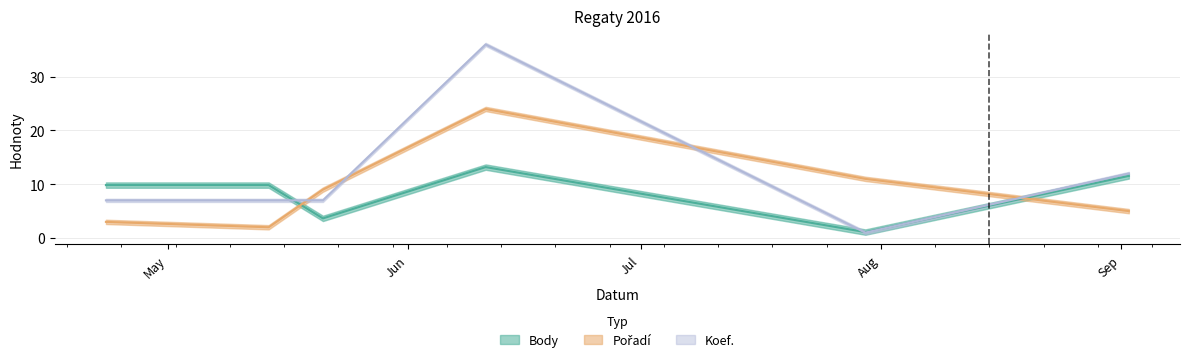

List the series in order of their overall mean, lowest first.

Body, Pořadí, Koef.